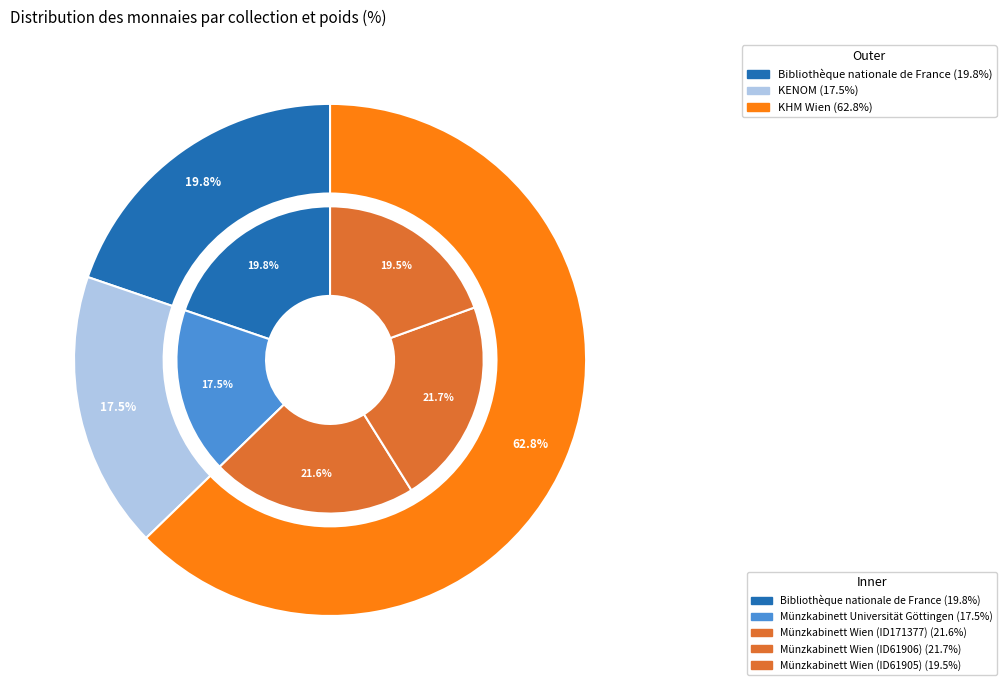

The Münzkabinett Wien (ID61906) slice represents 22% of the pie. True or false?

True